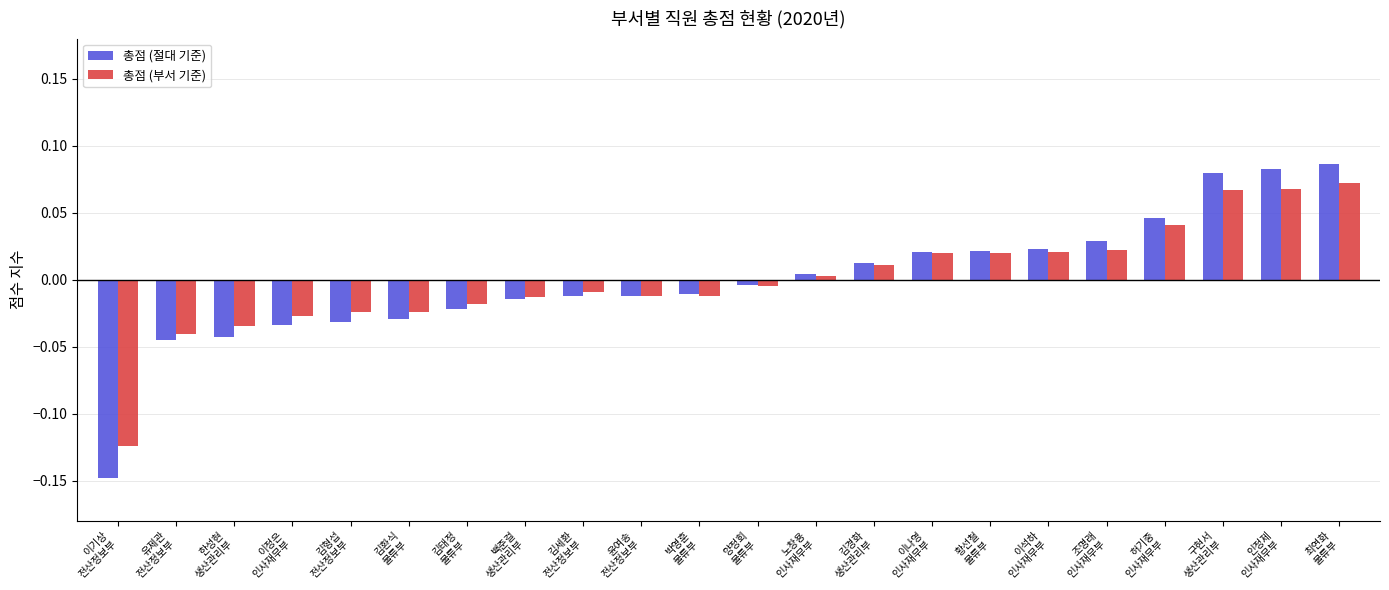

Which series has the widest spread of values?

총점 (절대 기준)